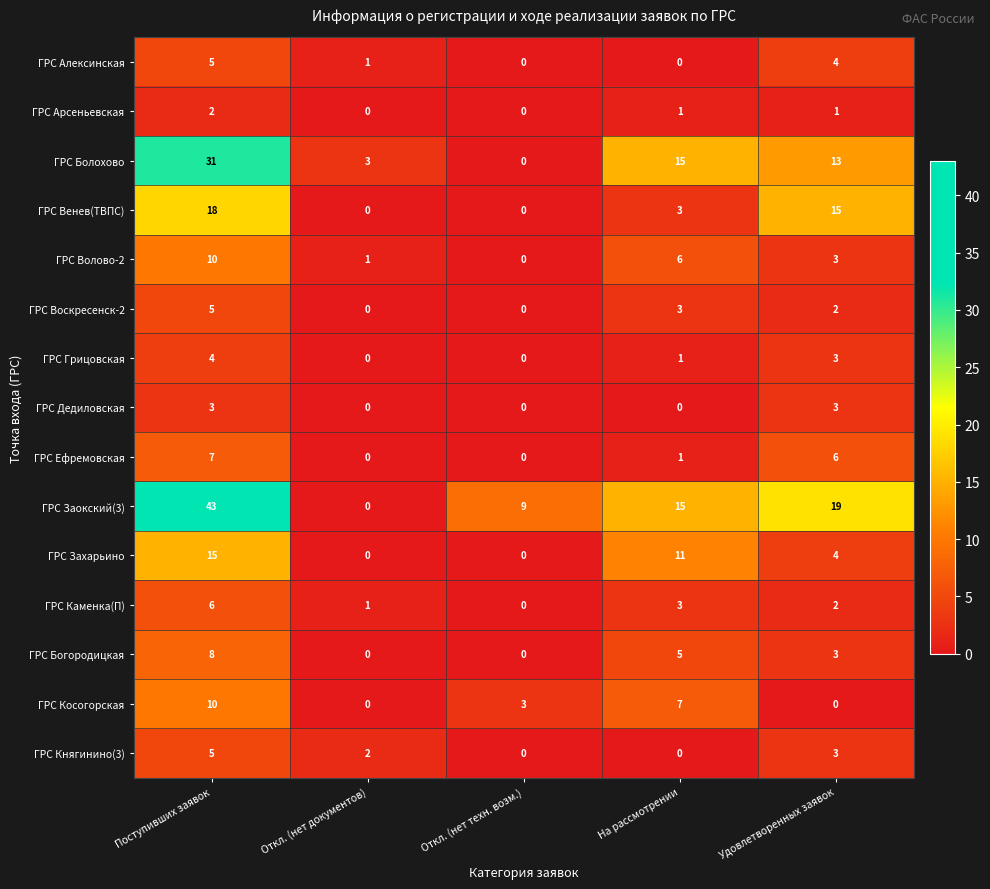

What is the average value of the ГРС Волово-2 series?

4